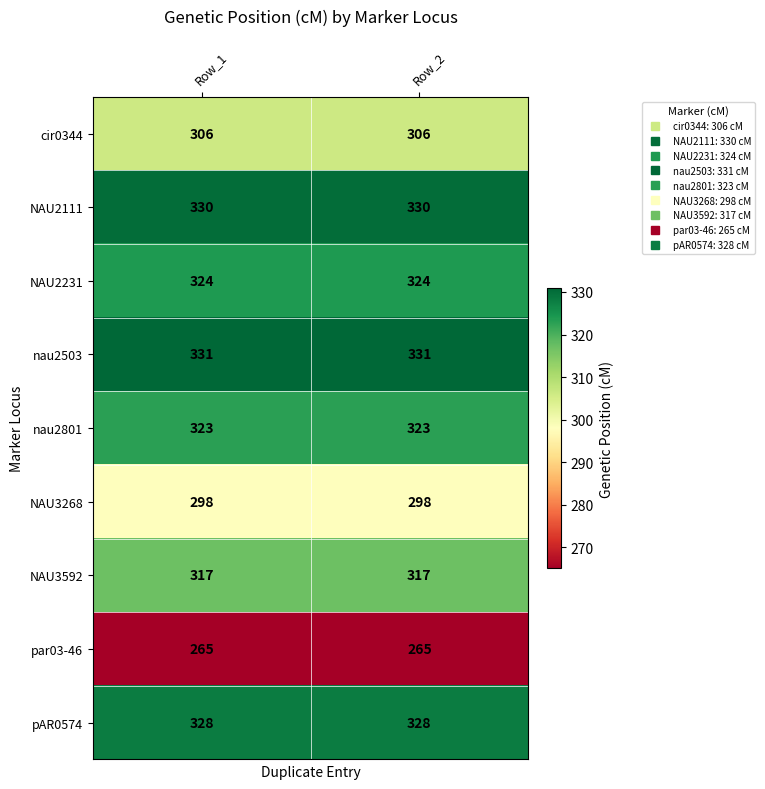

Is it true that pAR0574 equals 484 at Row_1?

False